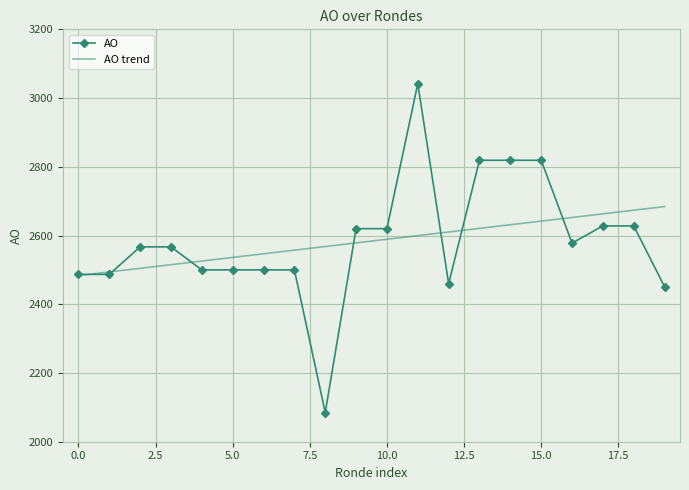

Which series has the widest spread of values?

AO